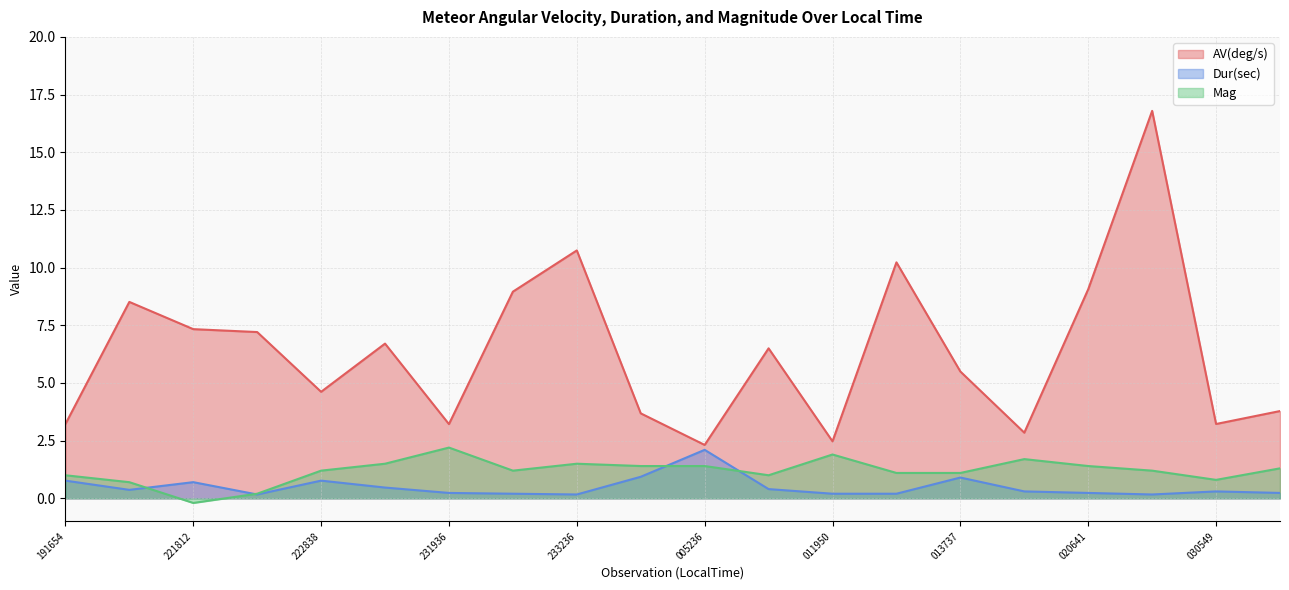

What is the difference between the highest and lowest values at 005236?

0.9